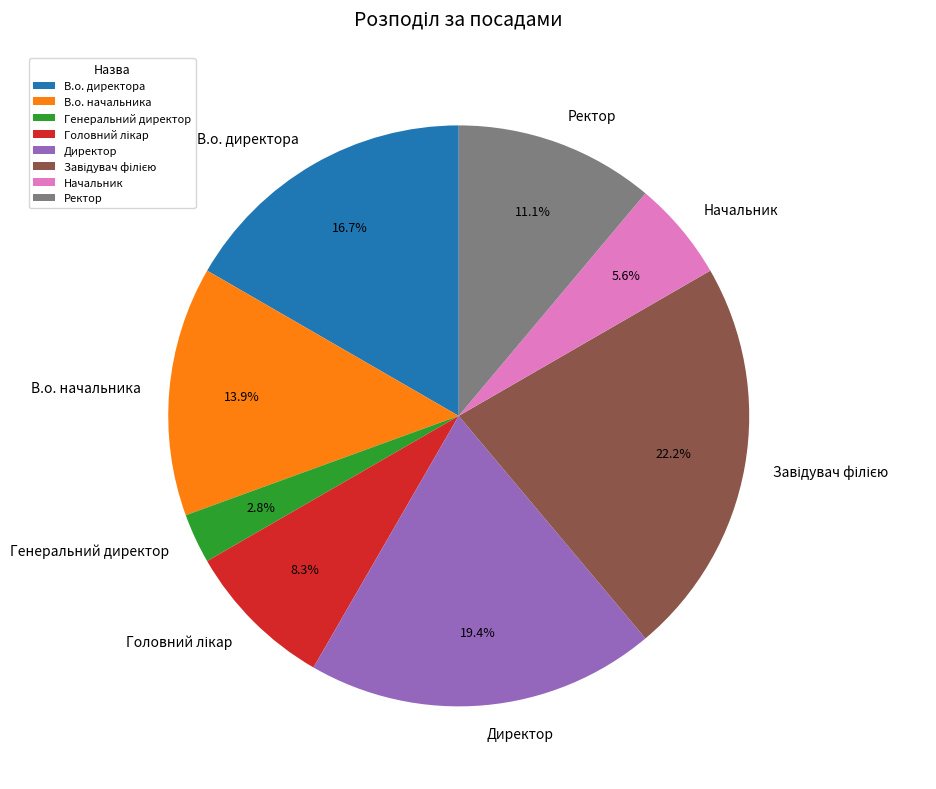

Which has a higher value, Ректор or В.о. начальника?

В.о. начальника